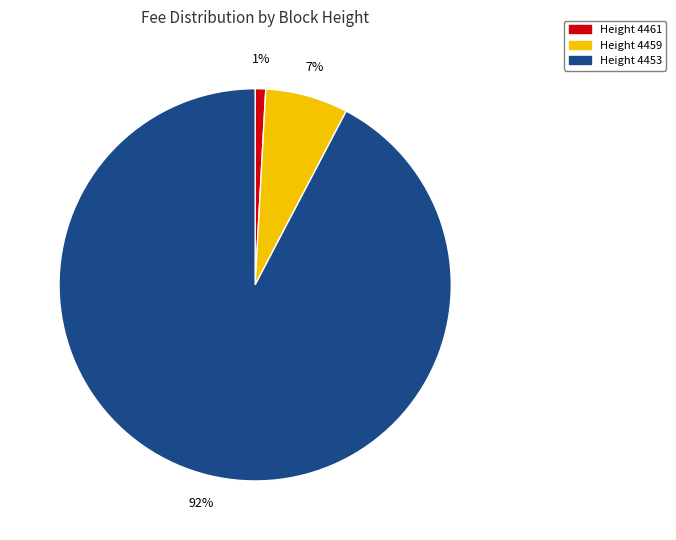

Is it true that Height 4453 is 99% of the pie?

False